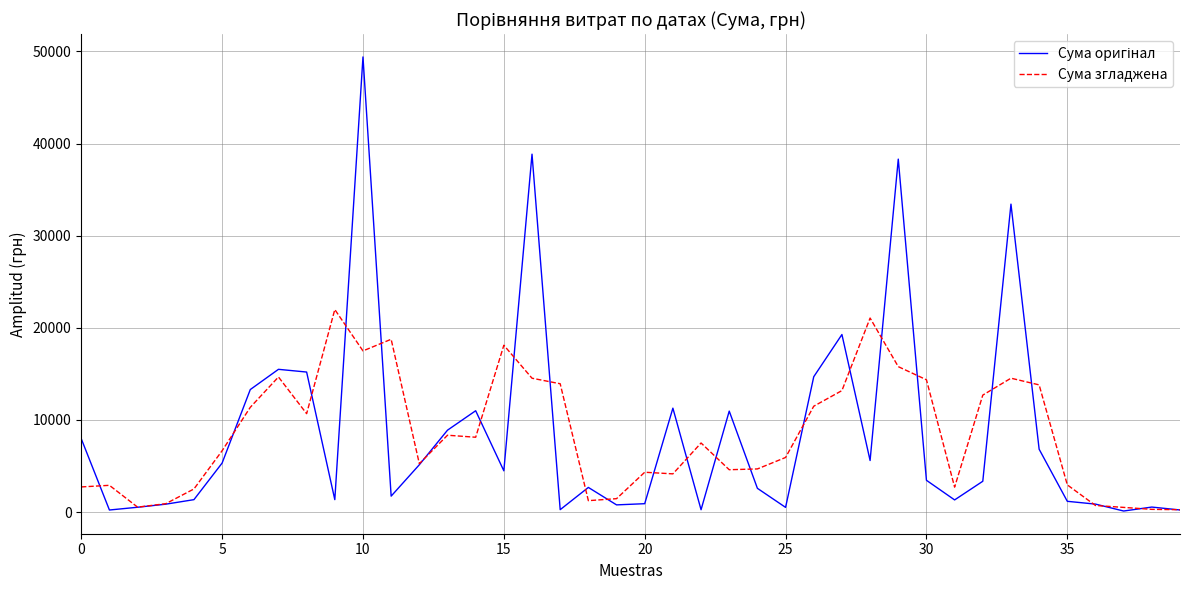

What is the maximum value shown in the chart?

49403.3